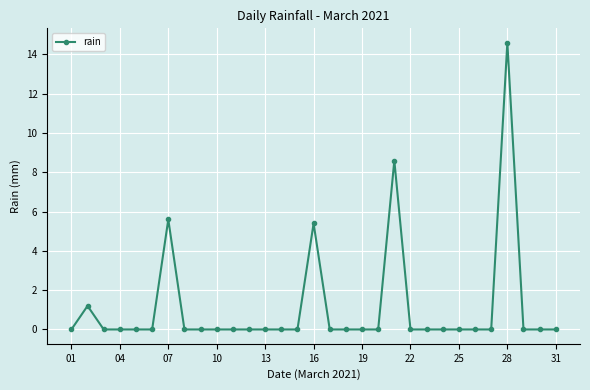

What is the difference between the maximum and minimum values?

14.6